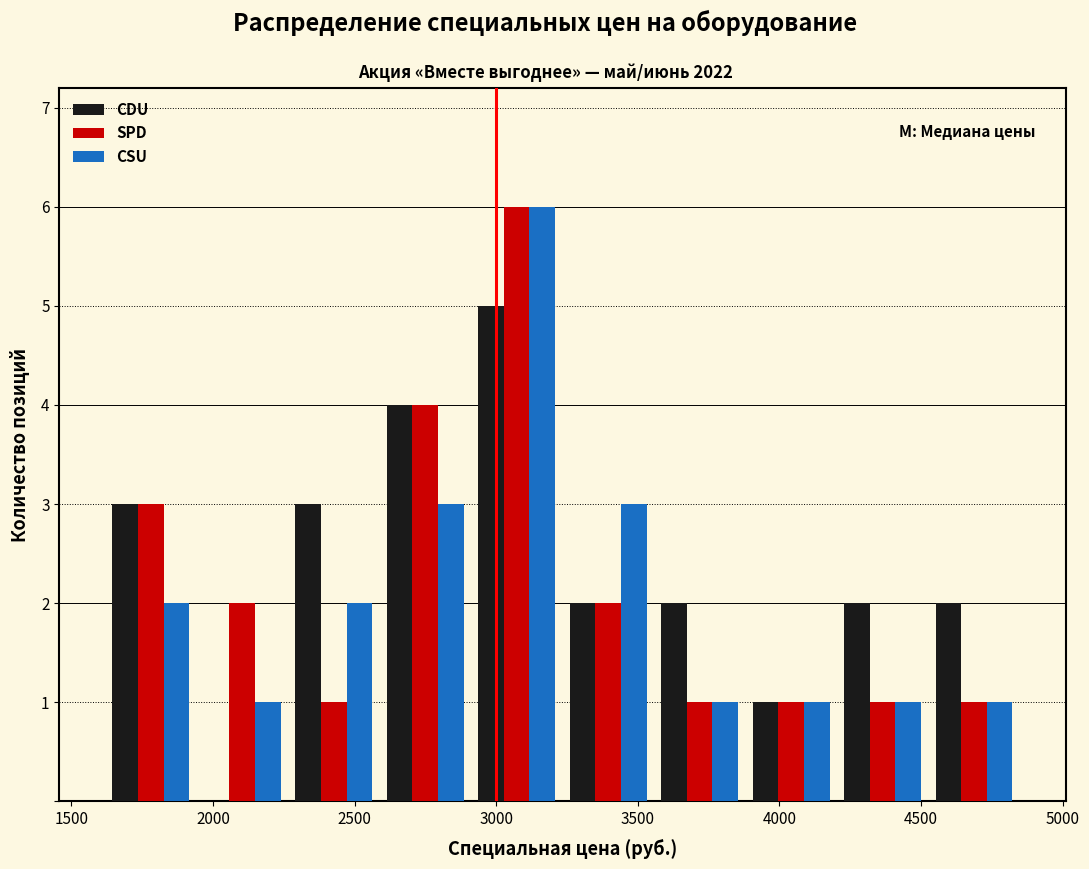

In the CDU series, which range on the x-axis has the tallest bar?

2900 to 3250